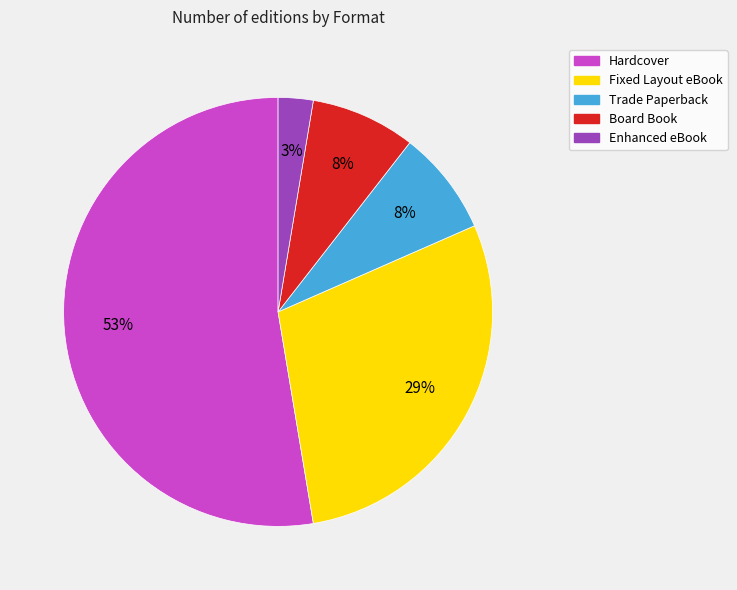

Which category has the smallest portion of the pie?

Enhanced eBook